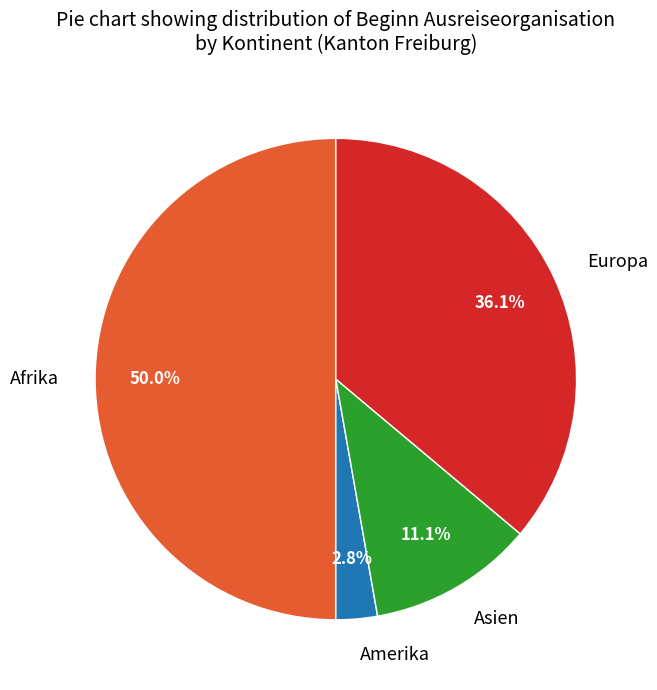

Which category has the smallest portion of the pie?

Amerika